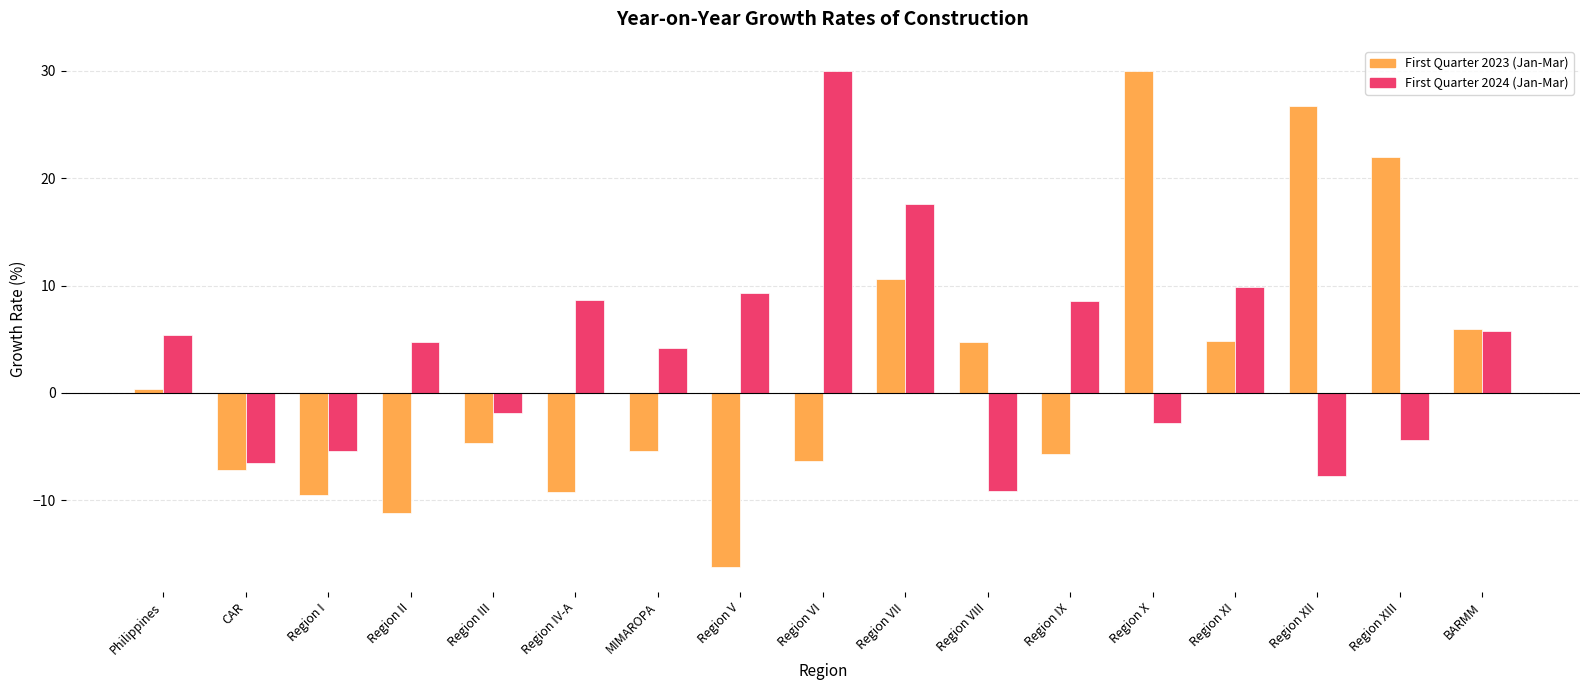

Which category has the lowest value in the First Quarter 2024 (Jan-Mar) series?

Region VIII